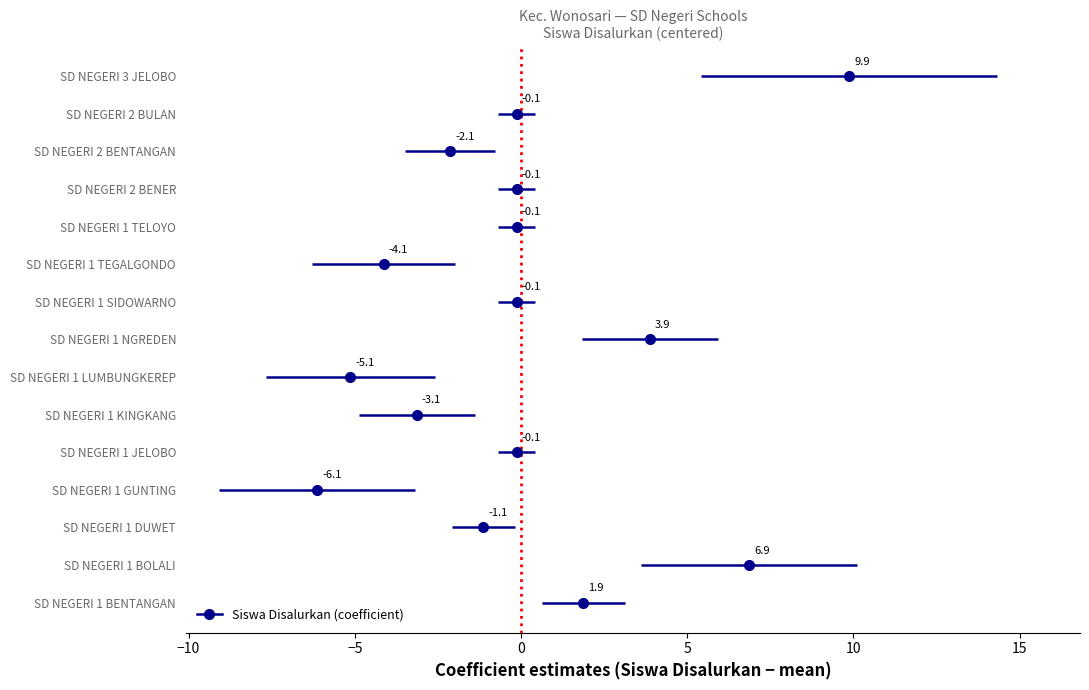

What is the difference between the Siswa Pemberian values at SD NEGERI 2 BULAN and SD NEGERI 1 NGREDEN?

4